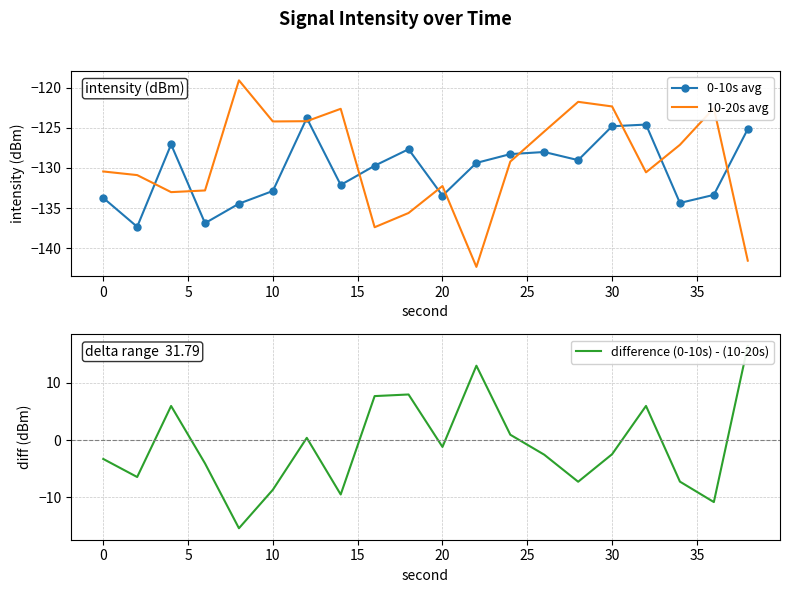

What are all the series names shown in the legend?

0-10s avg, 10-20s avg, difference (0-10s) - (10-20s)